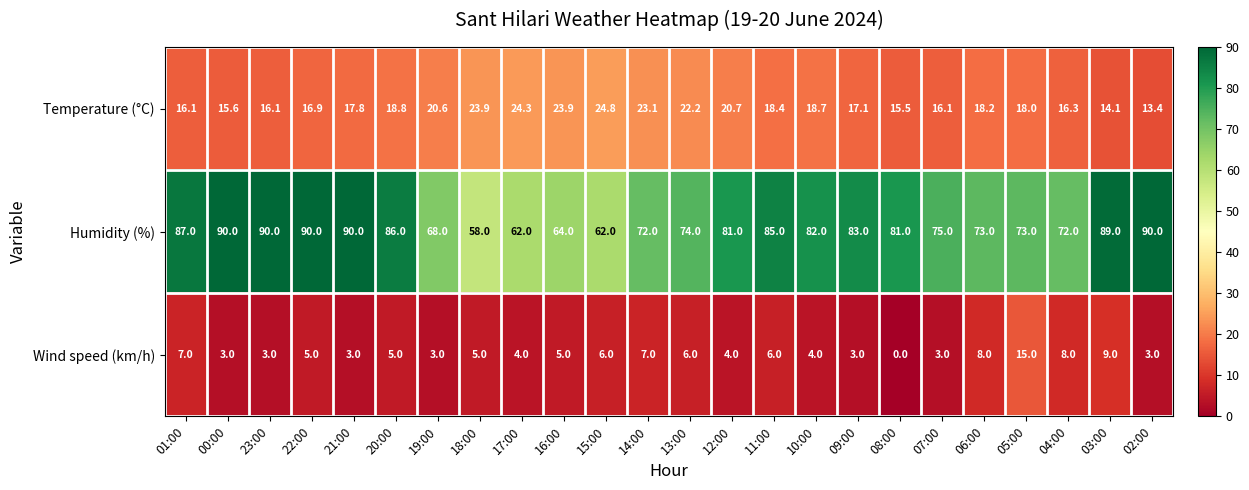

The Temperature (°C) series shows 13.4 at 02:00. True or false?

True